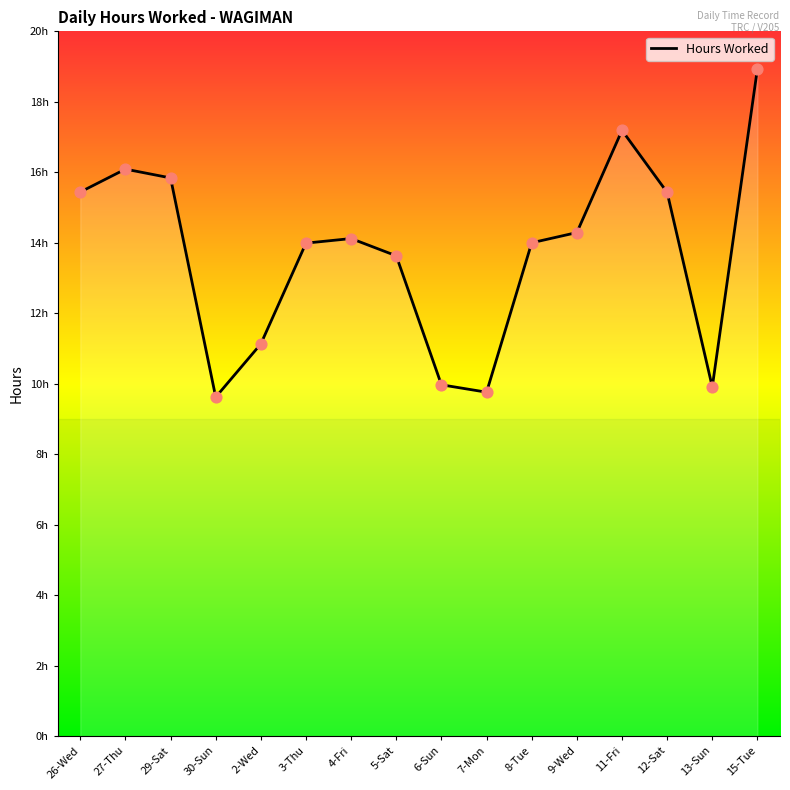

Does the chart have visible grid lines?

No